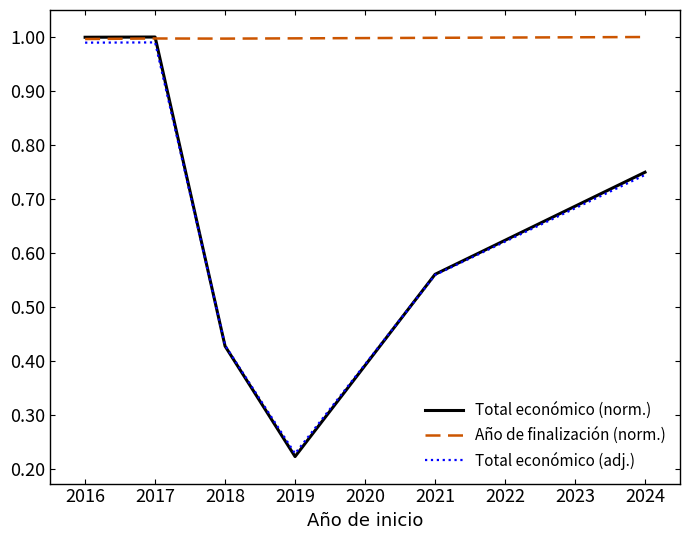

At how many categories does at least one series exceed 0?

6